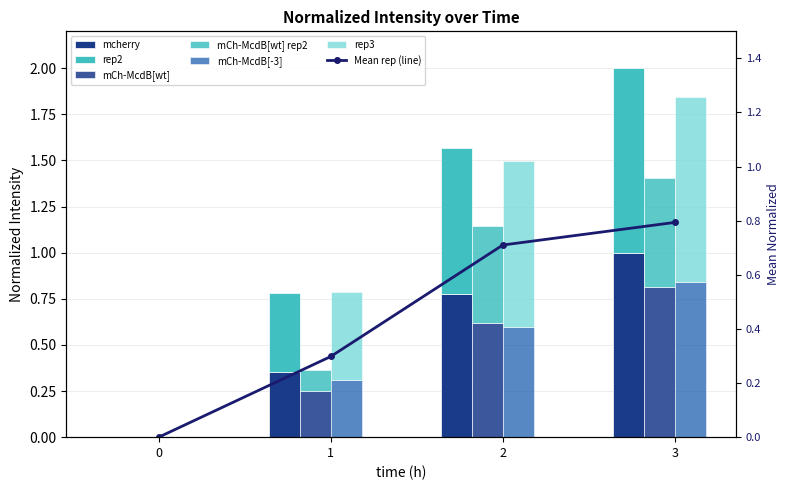

What is the total value across all series at 3?

5.2